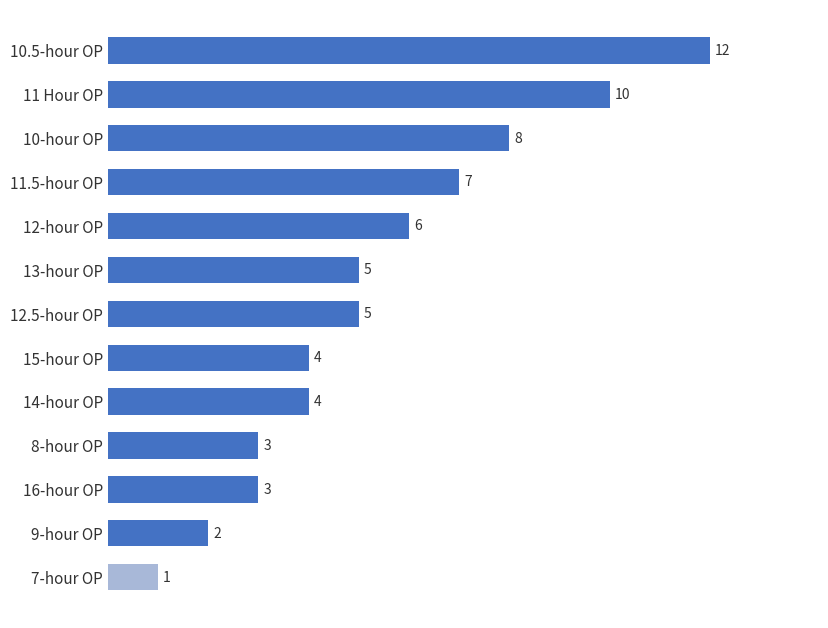

The chart shows a value of 3 at 15-hour OP. True or false?

False